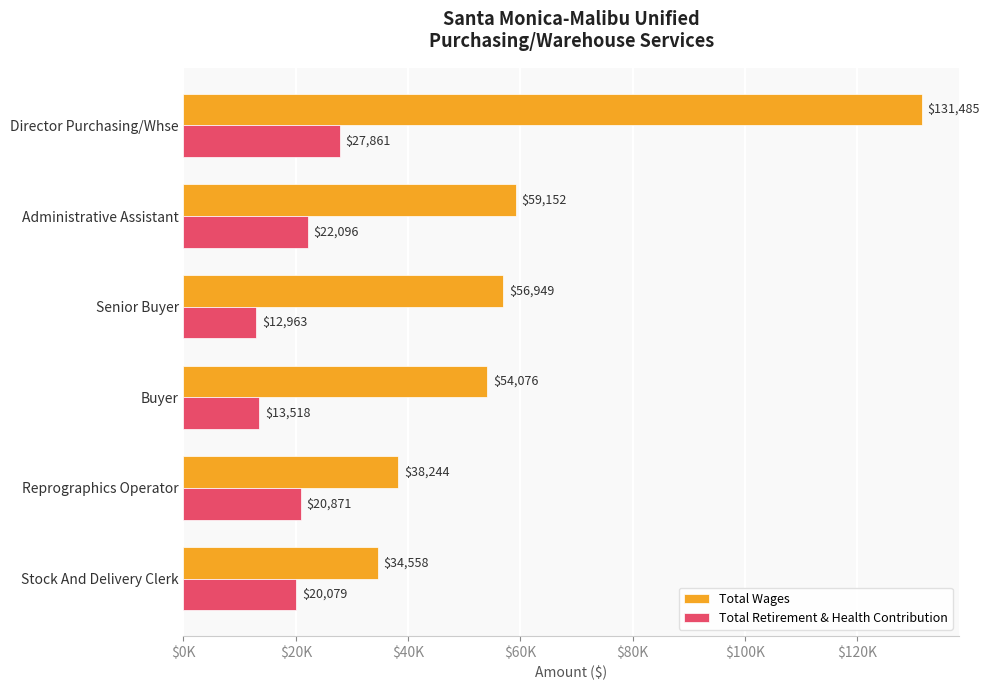

What are all the series names shown in the legend?

Total Wages, Total Retirement & Health Contribution